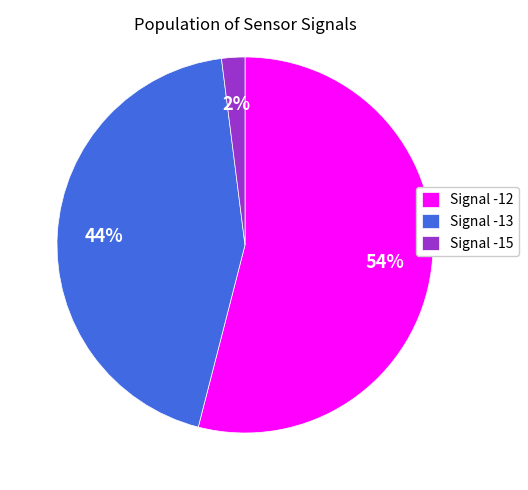

Approximately how many times larger is the value at Signal -12 compared to Signal -15?

27.0